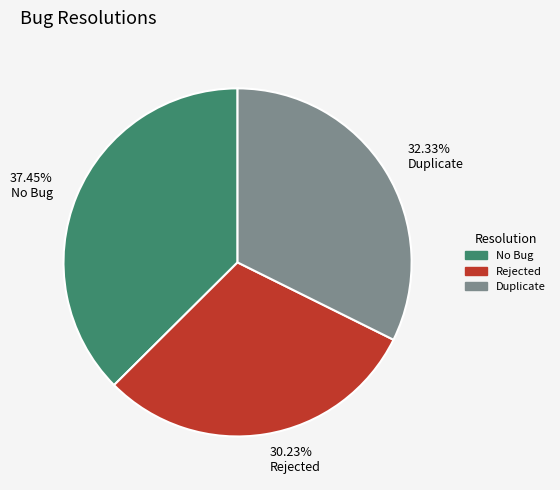

What percentage is NOT represented by Duplicate?

67.7%